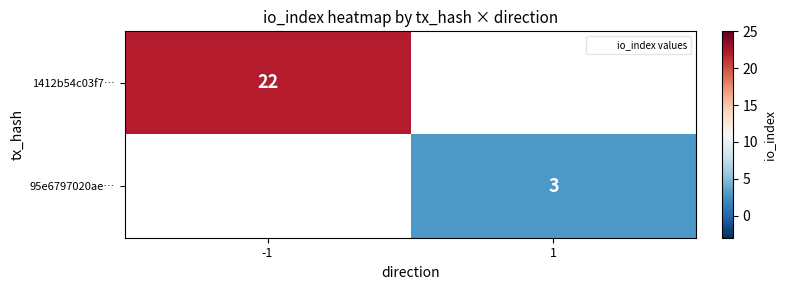

What is the lowest value of the 1412b54c03f7… series?

22.0